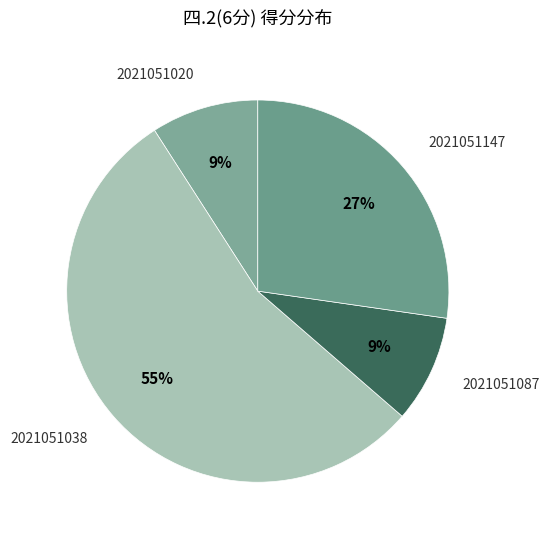

Is there any slice that represents more than half of the pie?

Yes